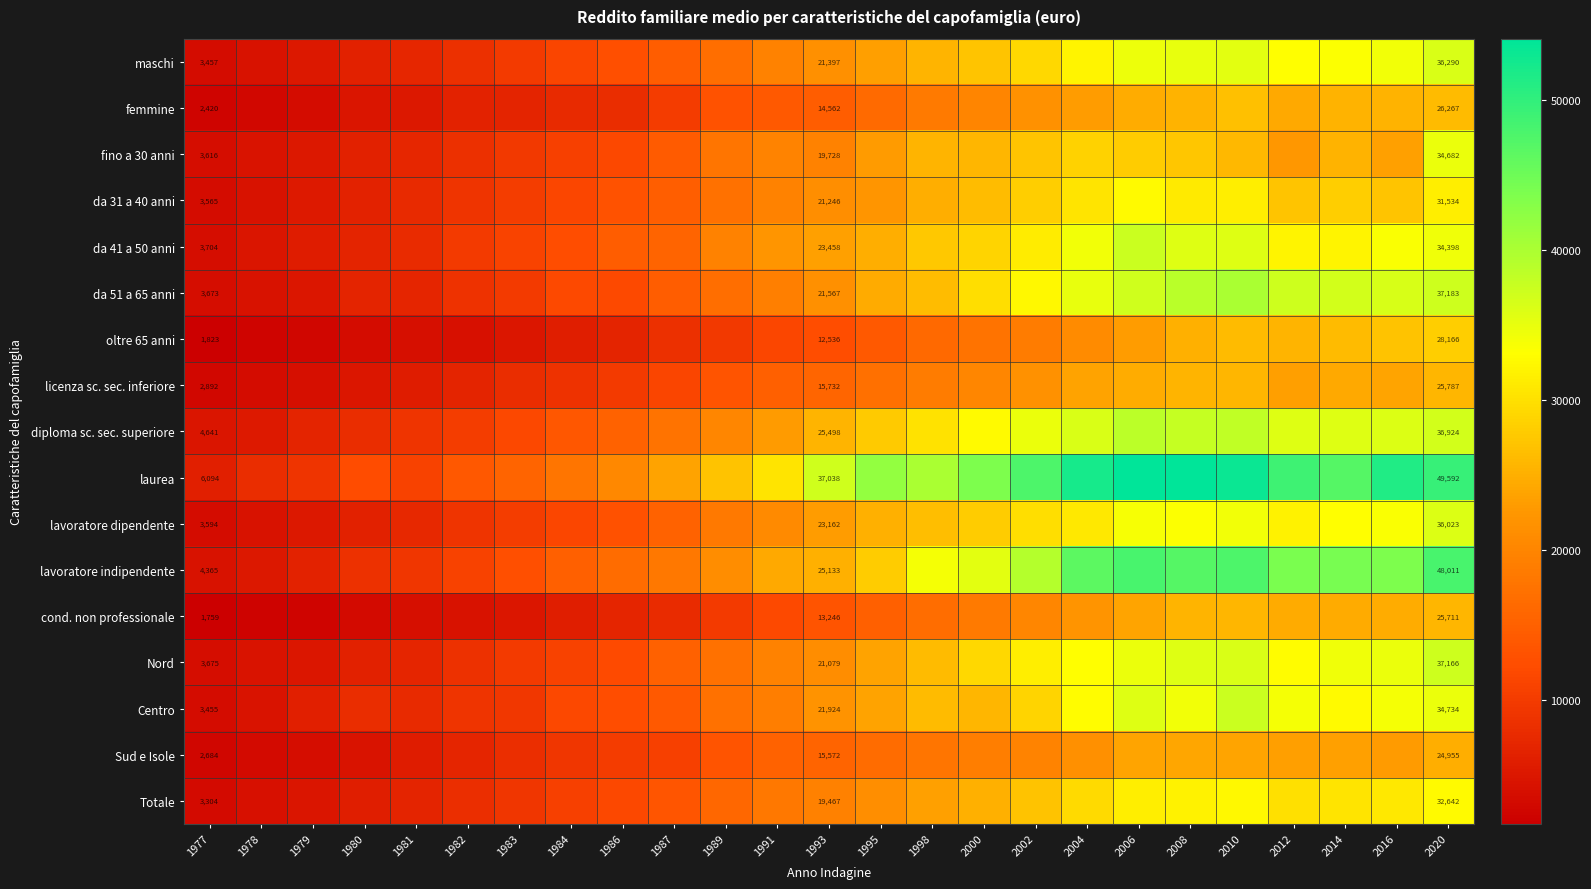

True or false: licenza sc. sec. inferiore has a value of 4557 at 1977.

False